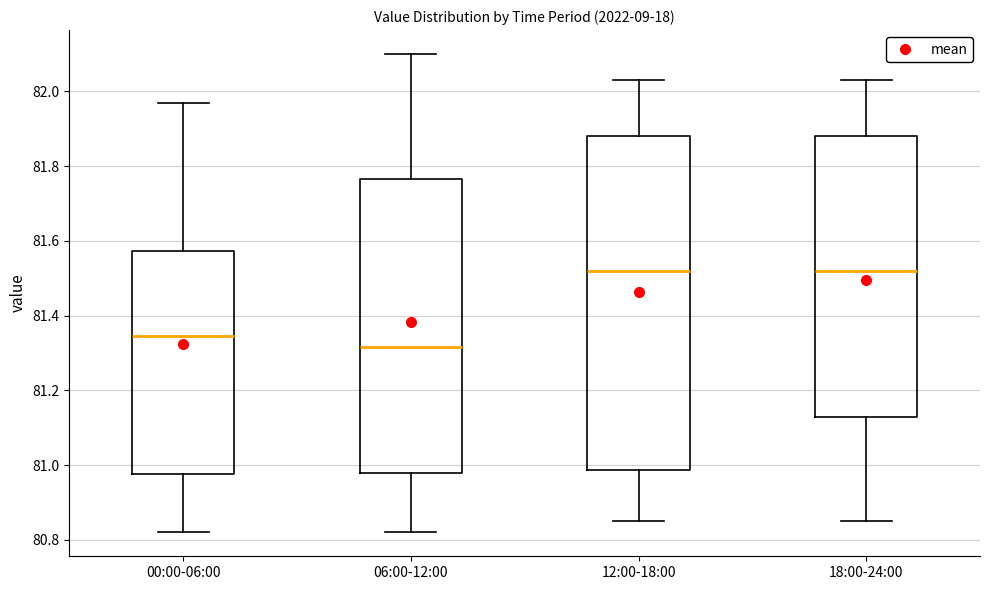

Comparing the boxes themselves (not the whiskers), which one is the tallest?

12:00-18:00